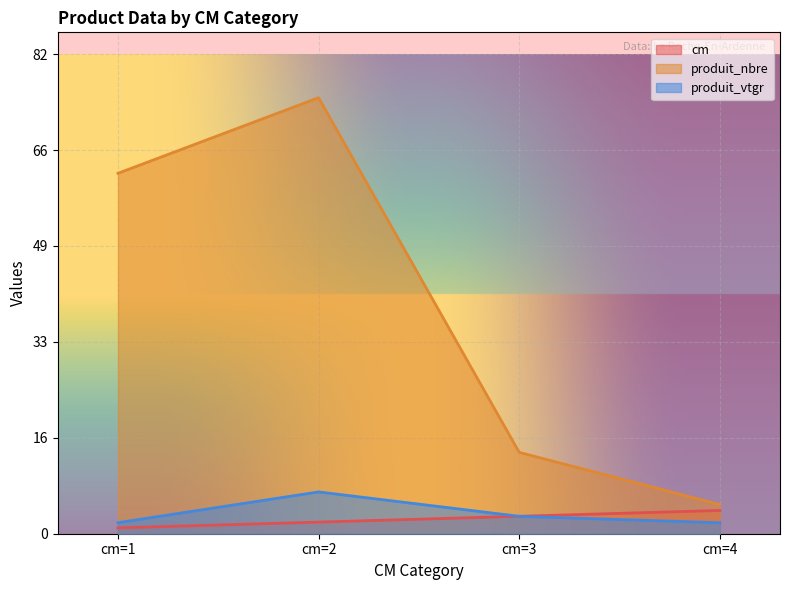

What is the value of the cm point at the 4th from the left?

4.0